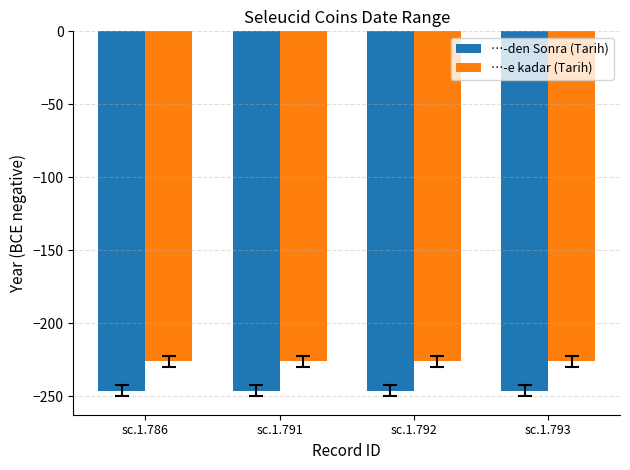

Rank the series by their average value, from lowest to highest.

…-den Sonra (Tarih), …-e kadar (Tarih)